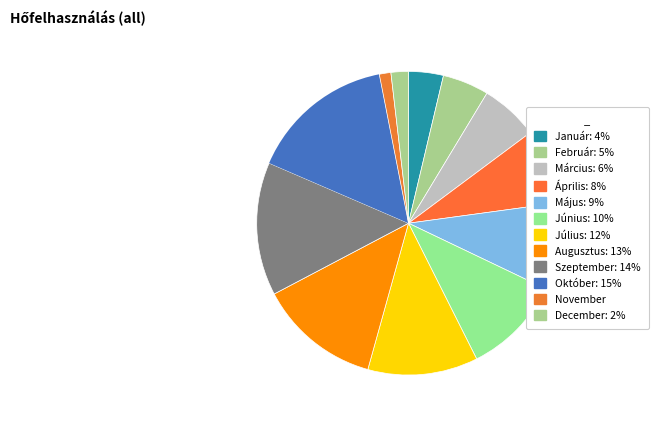

Count the number of slices in the pie.

12